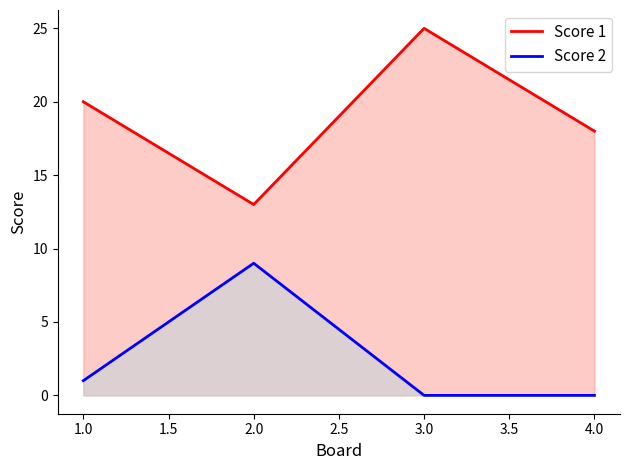

The value of Score 1 at 4.0 is 18. True or false?

True